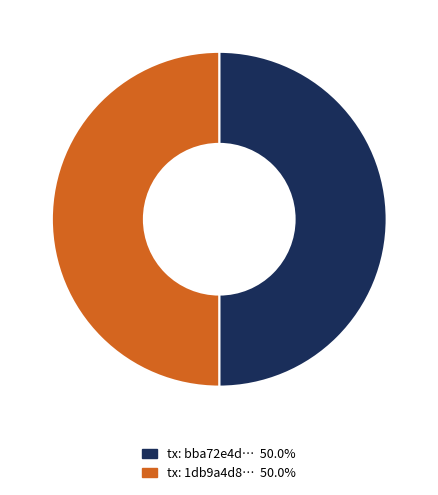

Approximately how many times larger is the value at tx: bba72e4d… 50.0% compared to tx: 1db9a4d8… 50.0%?

1.0